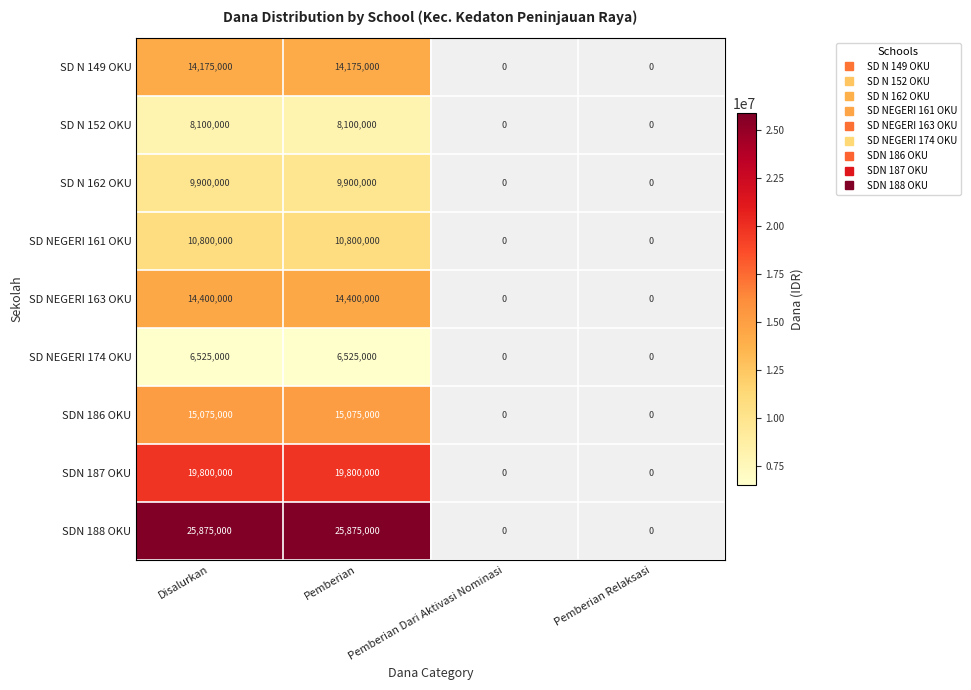

What is the difference between the SD N 152 OKU values at Pemberian Relaksasi and Disalurkan?

8100000